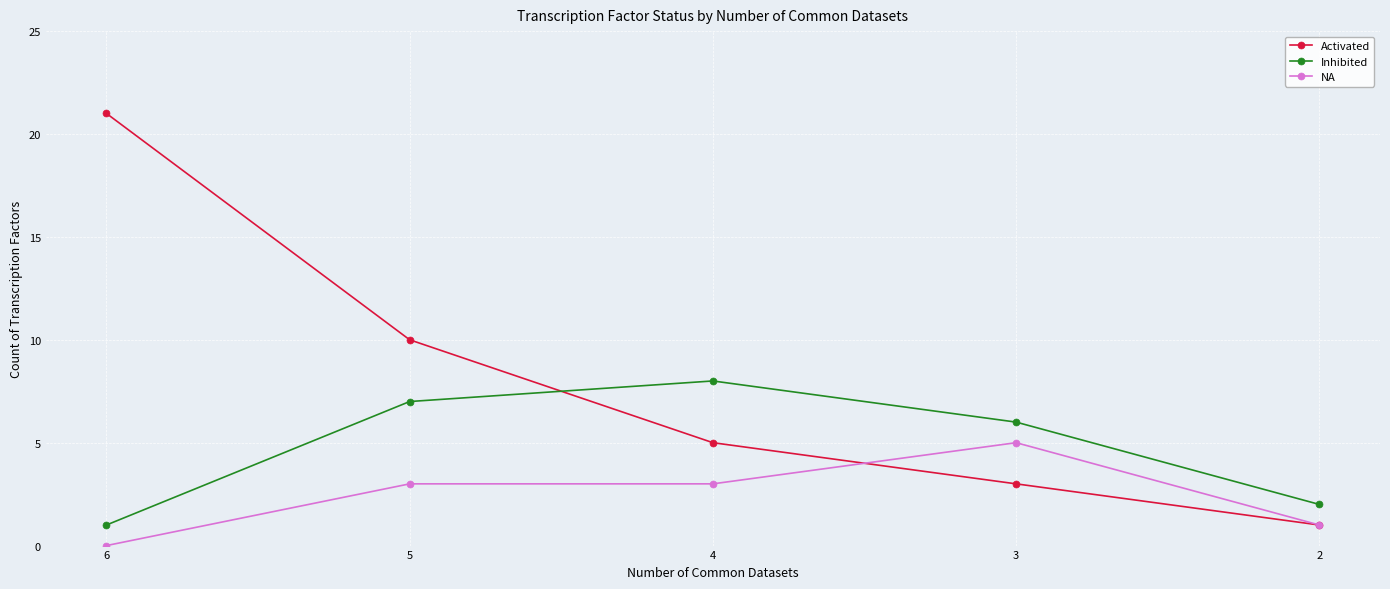

Reading left to right, list all the values displayed in this chart.

Activated: 6=21	5=10	4=5	3=3	2=1
Inhibited: 6=1	5=7	4=8	3=6	2=2
NA: 6=0	5=3	4=3	3=5	2=1